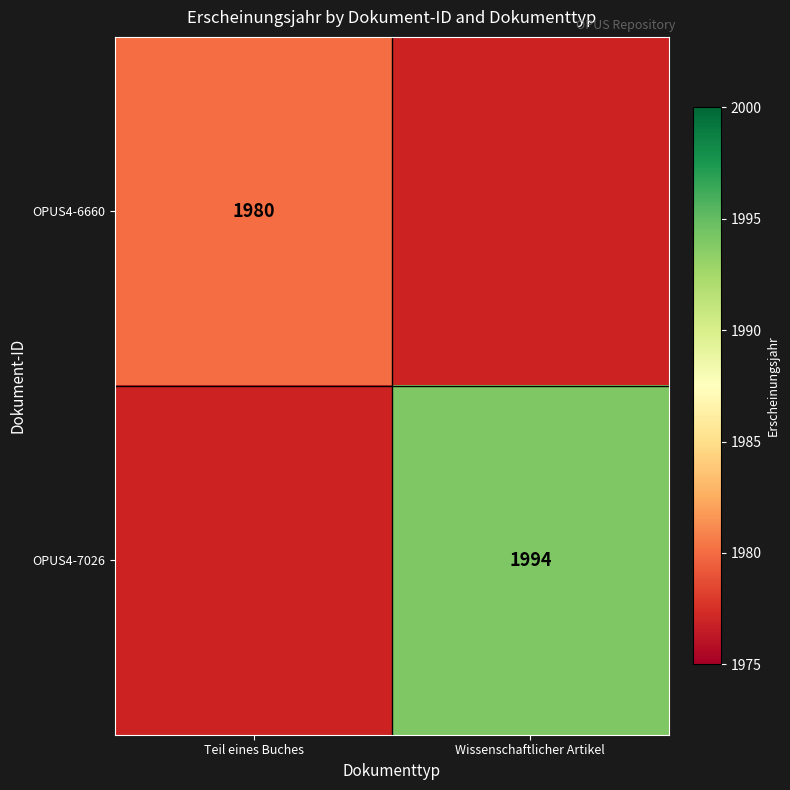

The value of OPUS4-7026 at Wissenschaftlicher Artikel is 3186.4. True or false?

False